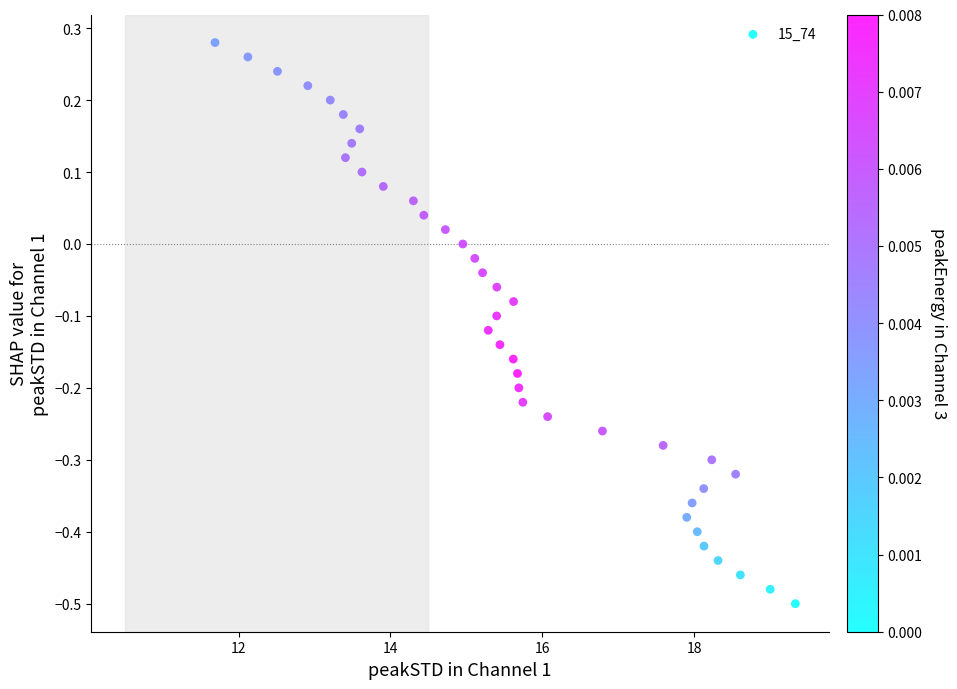

What is the range of Y values (max minus min)?

0.8